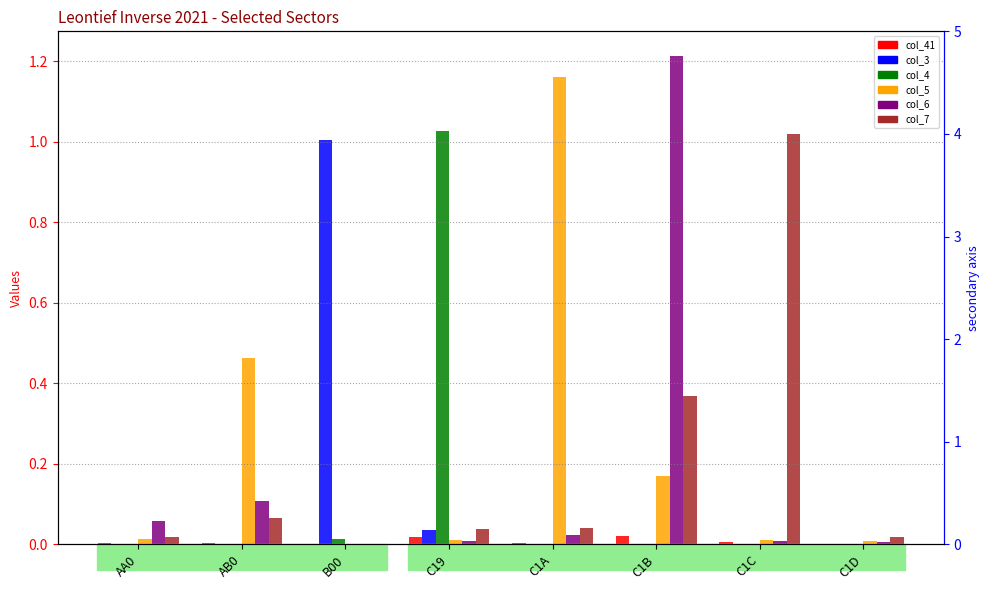

Which series has the largest total across all categories?

col_5